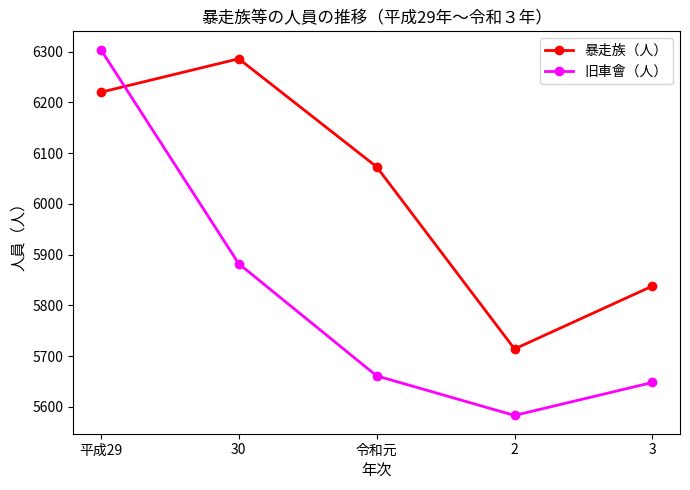

Rank the categories by 旧車會（人） value from highest to lowest.

平成29, 30, 令和元, 3, 2